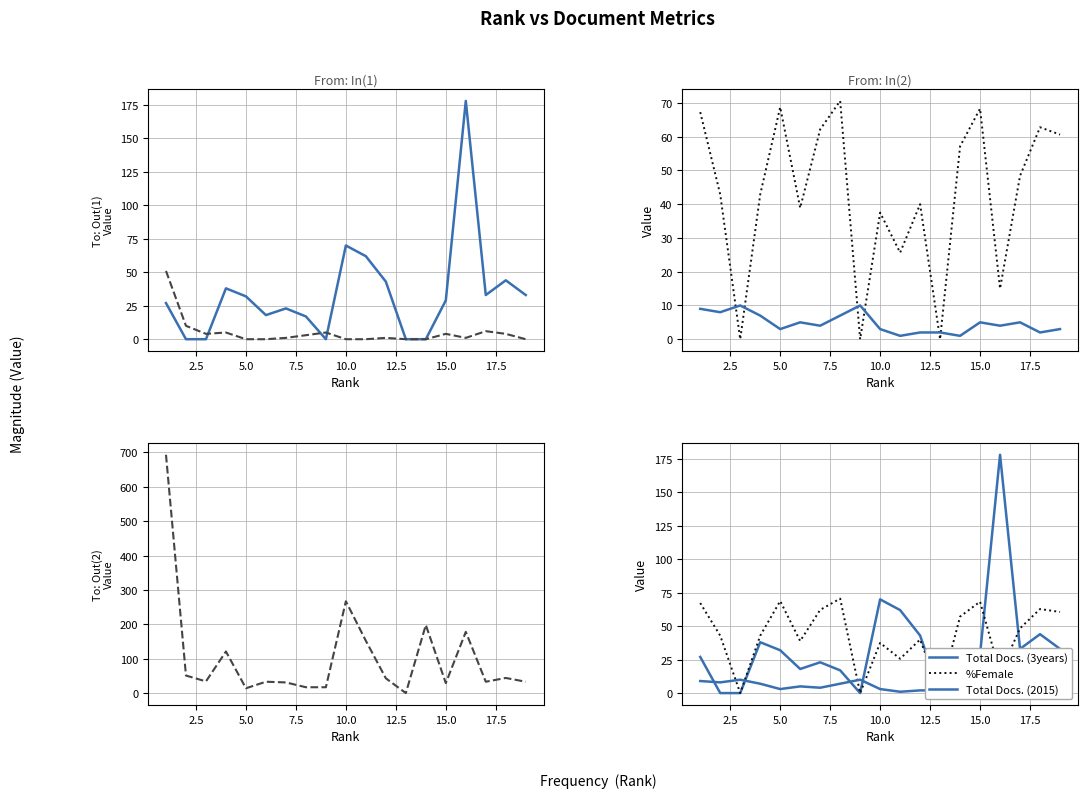

True or false: %Female and Total Refs. intersect in this chart.

True